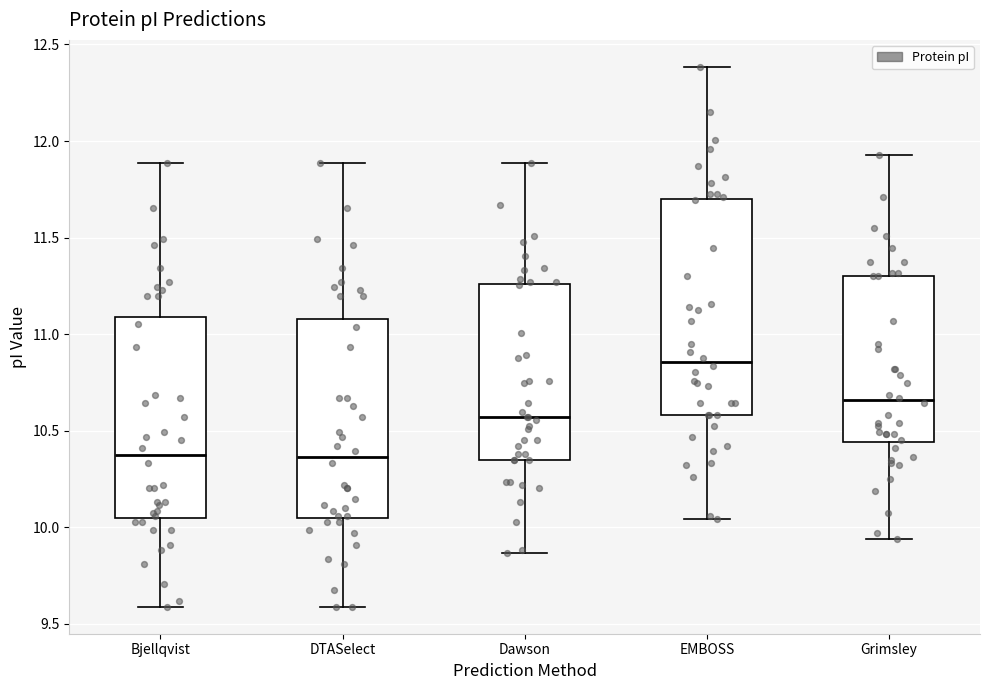

Where is the upper edge of the box for DTASelect on the y-axis? The values are not printed on the chart, so give them approximately, as read against the axis.

11.10